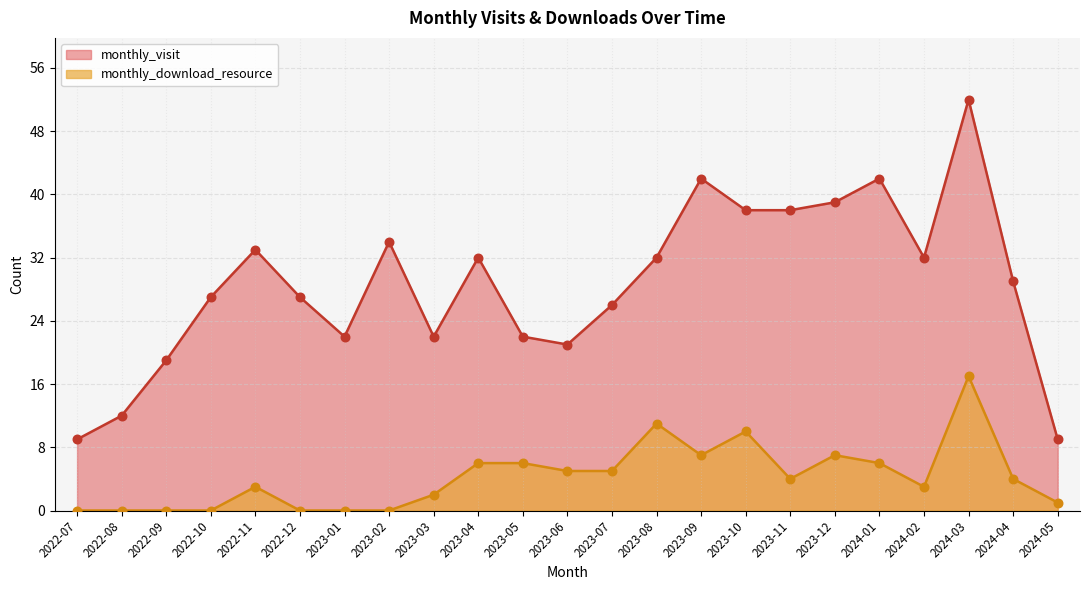

Is the value of monthly_visit at 2023-05 greater than the value of monthly_download_resource at 2023-02?

Yes